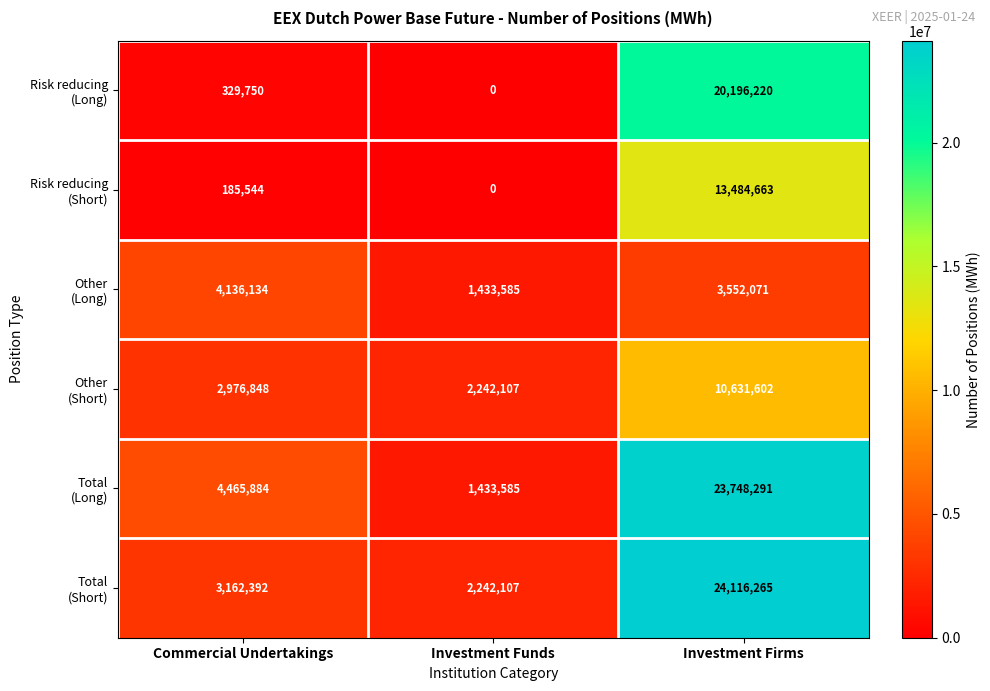

What is the difference between the highest and lowest values at Investment Funds?

2242107